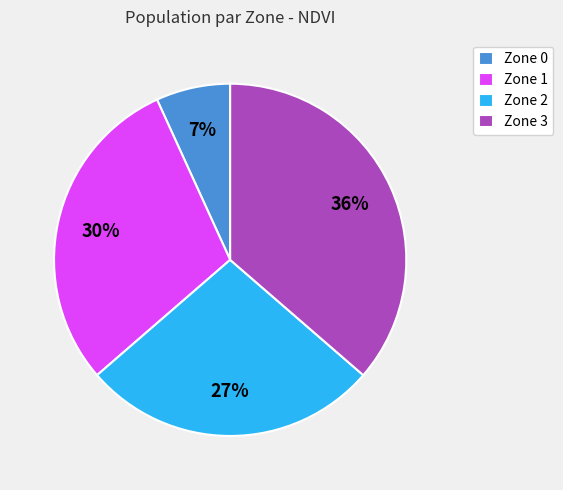

Is the sum of Zone 1 and Zone 3 greater than half?

Yes